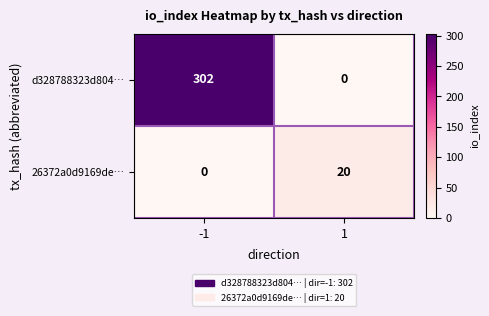

True or false: 26372a0d9169de… has a value of 20 at 1.

True